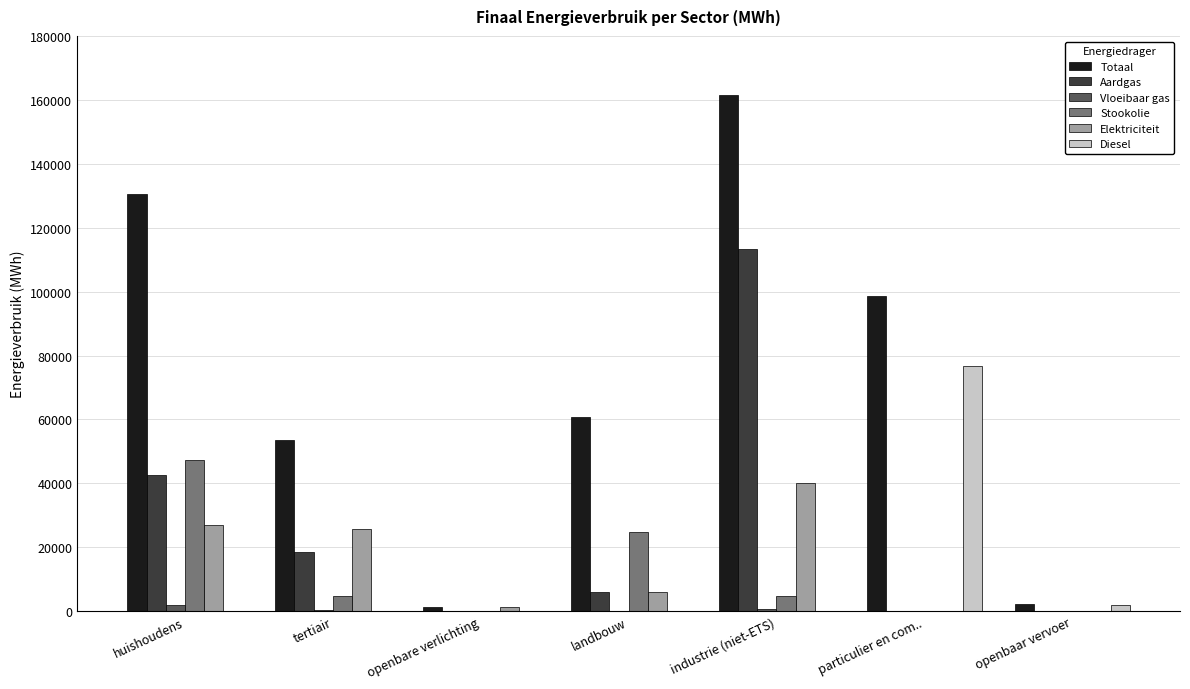

Are the bars horizontal?

No